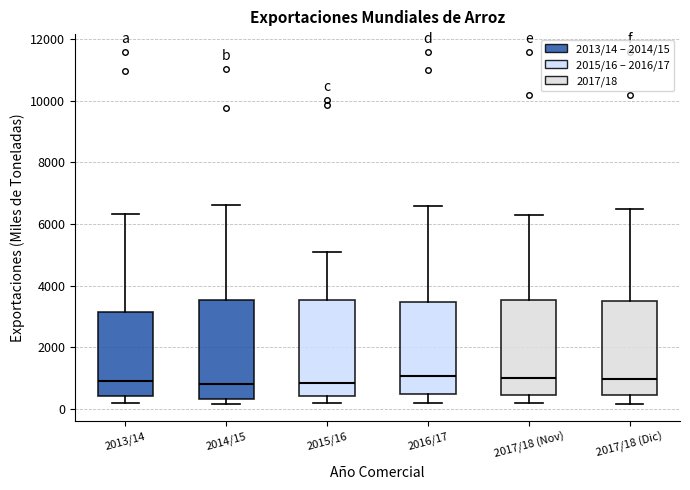

Reading left to right, read every box against the y-axis: the position of its median line, the range the box covers, and the ends of its whiskers. The values are not printed on the chart, so give them approximately, as read against the axis.

2013/14: median 1000, box 400 to 3200, whiskers 200 to 6400
2014/15: median 800, box 400 to 3600, whiskers 200 to 6600
2015/16: median 800, box 400 to 3600, whiskers 200 to 5000
2016/17: median 1000, box 400 to 3400, whiskers 200 to 6600
2017/18 (Nov): median 1000, box 400 to 3600, whiskers 200 to 6400
2017/18 (Dic): median 1000, box 400 to 3600, whiskers 200 to 6600